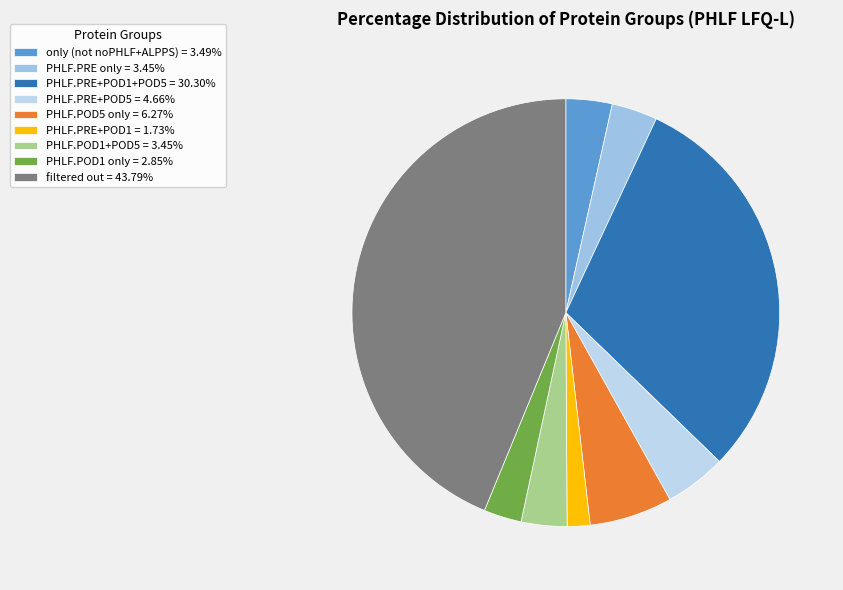

Which slice is the smallest?

PHLF.PRE+POD1